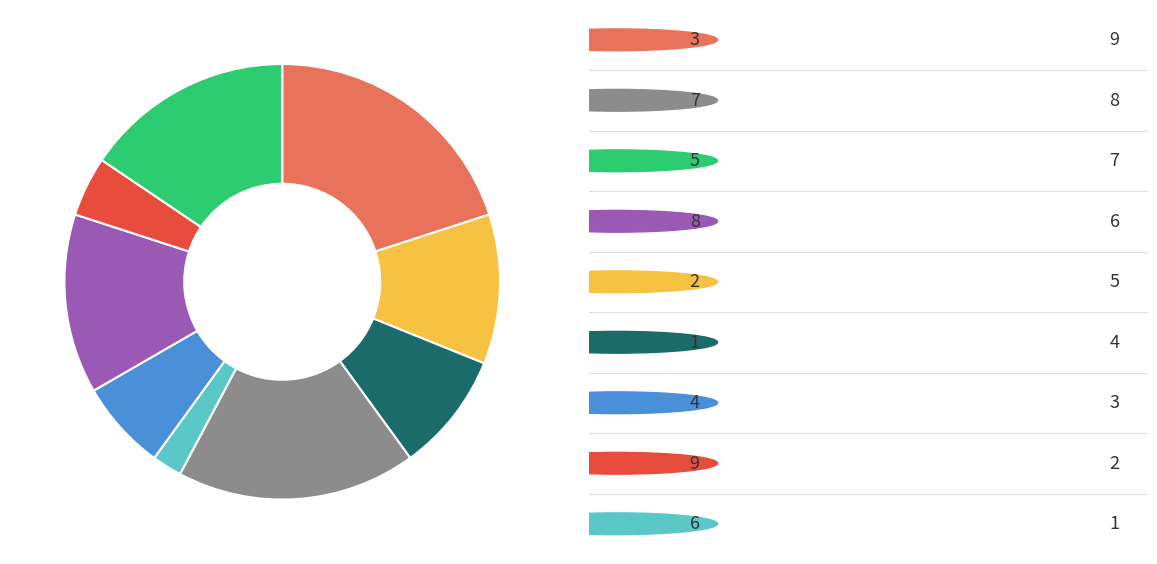

Is there a majority slice in this chart?

No